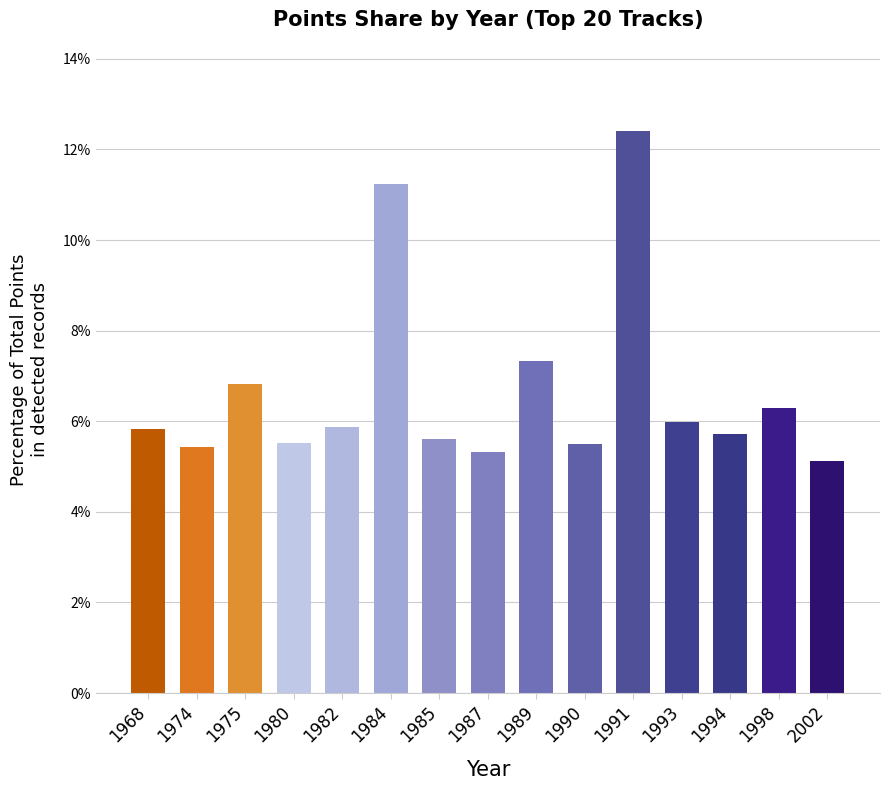

Where is the data nearest to the value 8?

1989